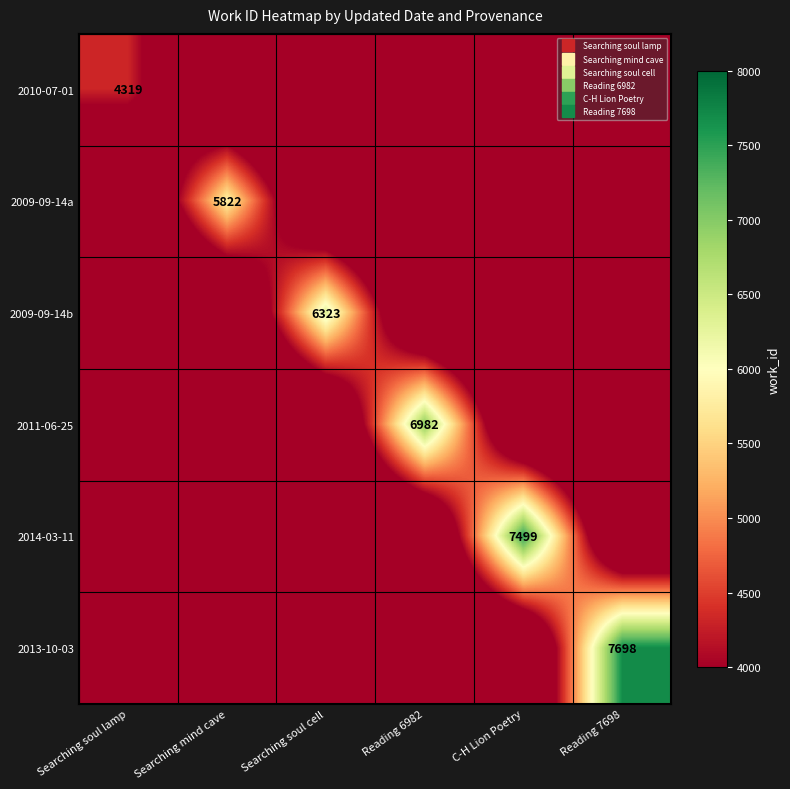

Rank the categories by 2014-03-11 value from highest to lowest.

C-H Lion Poetry, Searching soul lamp, Searching mind cave, Searching soul cell, Reading 6982, Reading 7698